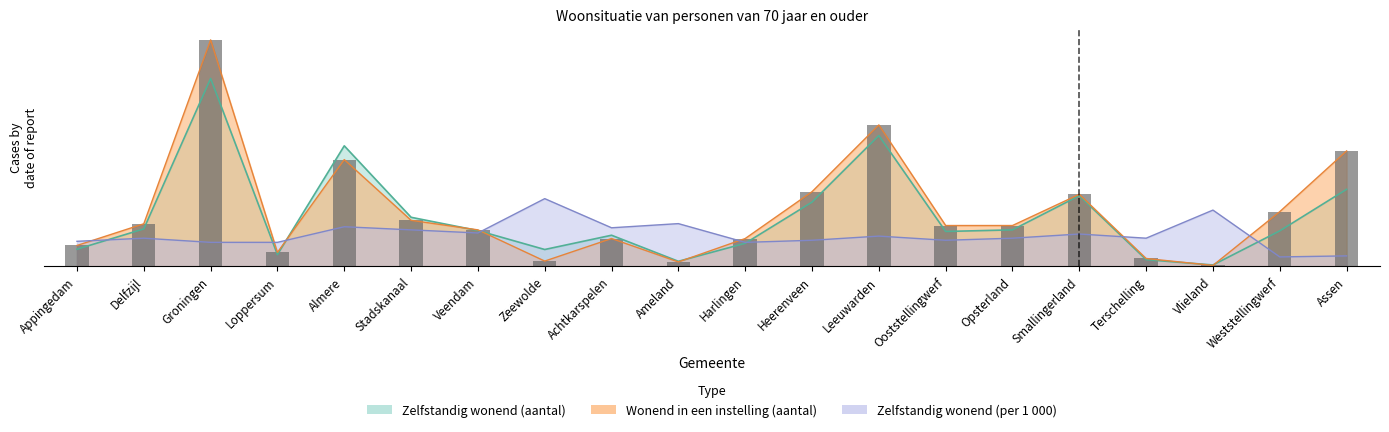

Which series has the largest total across all categories?

Wonend in een instelling (aantal)